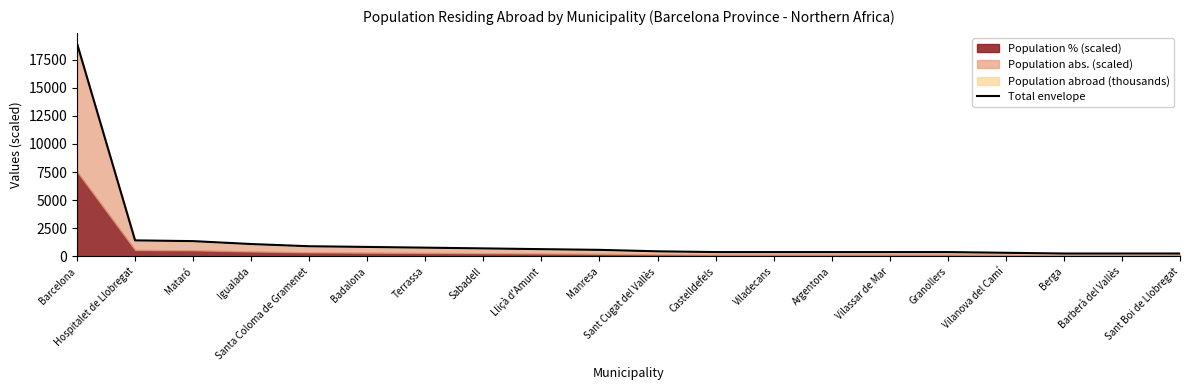

What position from the left is Castelldefels?

12